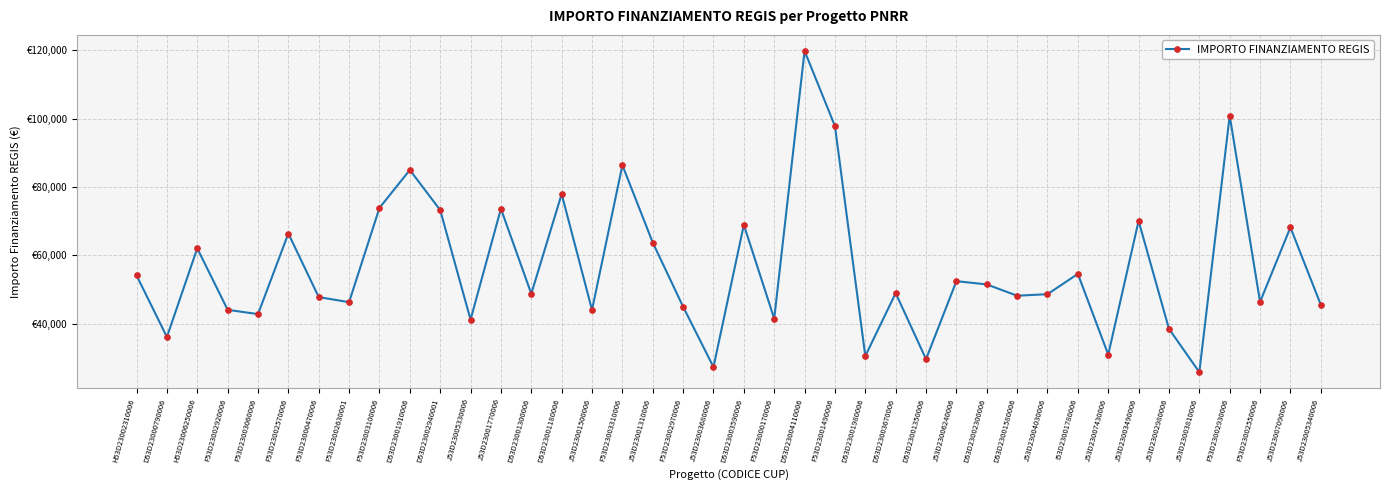

Where does the data first go above 48957?

H53D23002310006